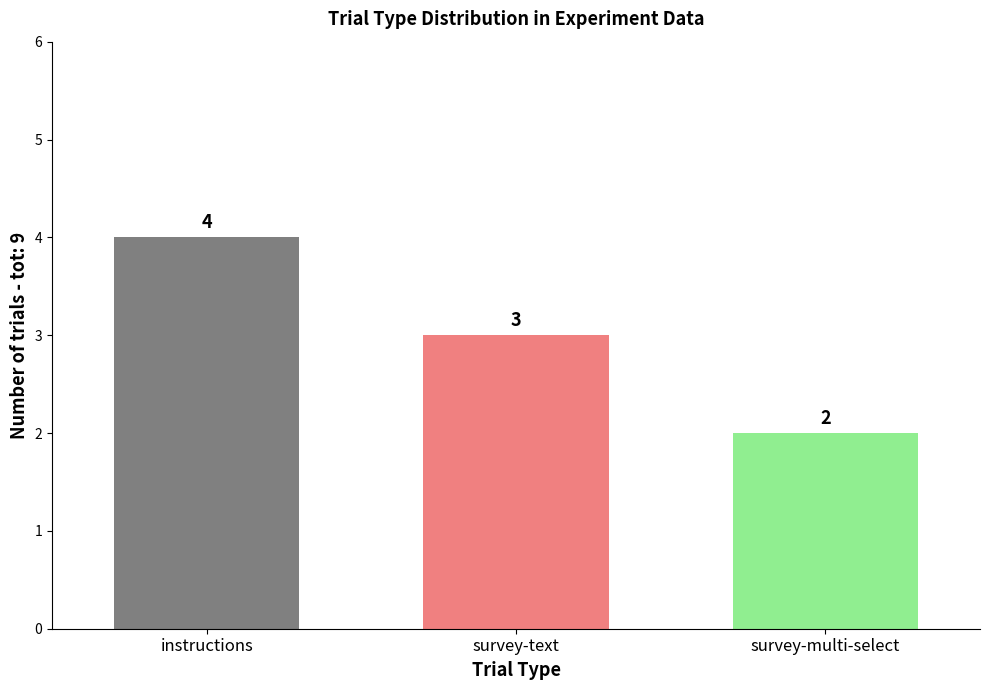

How many values are between 2 and 4?

3